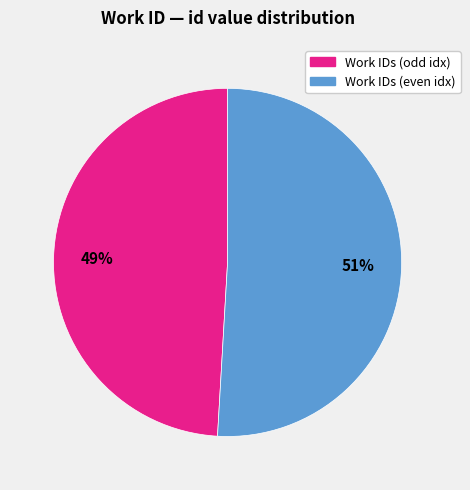

Is there a majority slice in this chart?

Yes